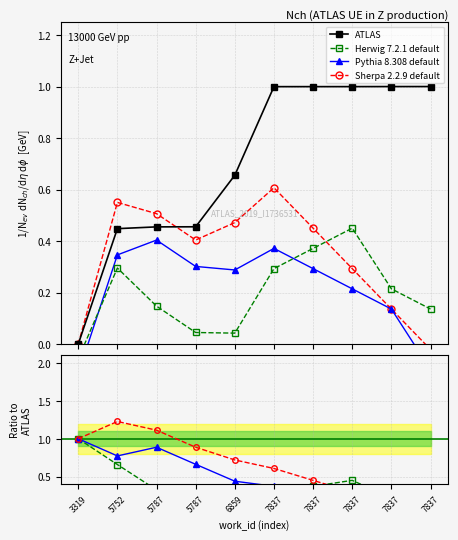

At which label is Herwig 7.2.1 default closest to 0?

6859